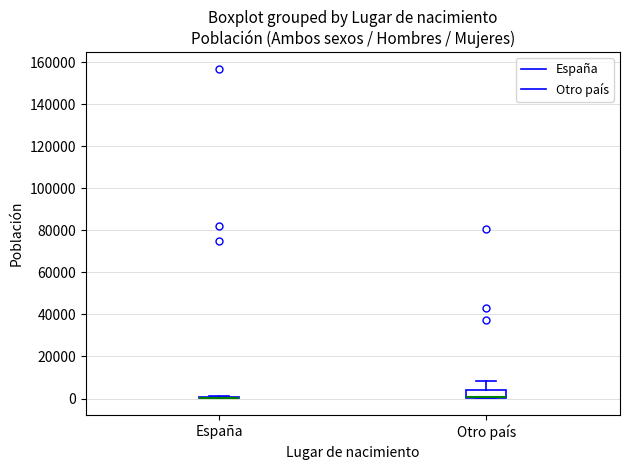

Reading left to right, read every box against the y-axis: the position of its median line, the range the box covers, and the ends of its whiskers. The values are not printed on the chart, so give them approximately, as read against the axis.

España: box collapsed to a line at 0, whiskers 0 to 2000
Otro país: median 0 (drawn on the box's lower edge), box 0 to 4000, whiskers 0 to 8000